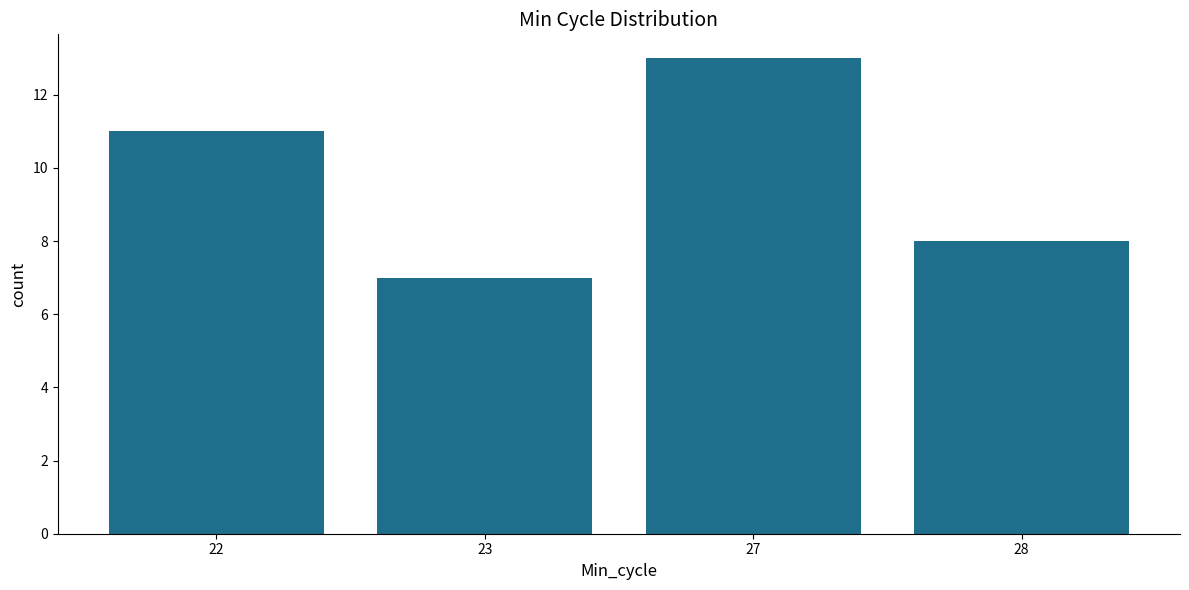

What is the change in value from 22 to 23?

-4